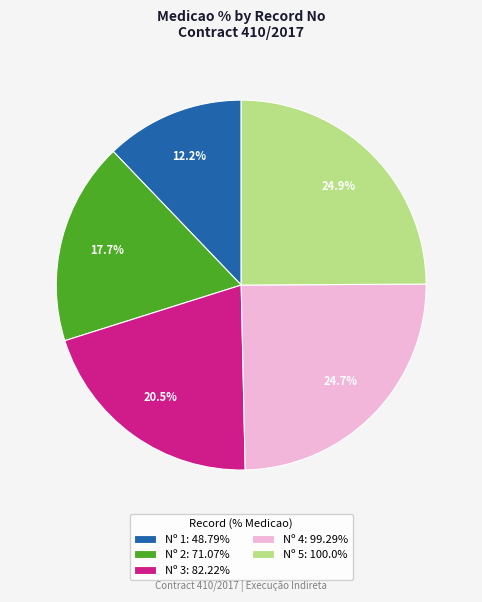

Is there any slice that represents more than half of the pie?

No